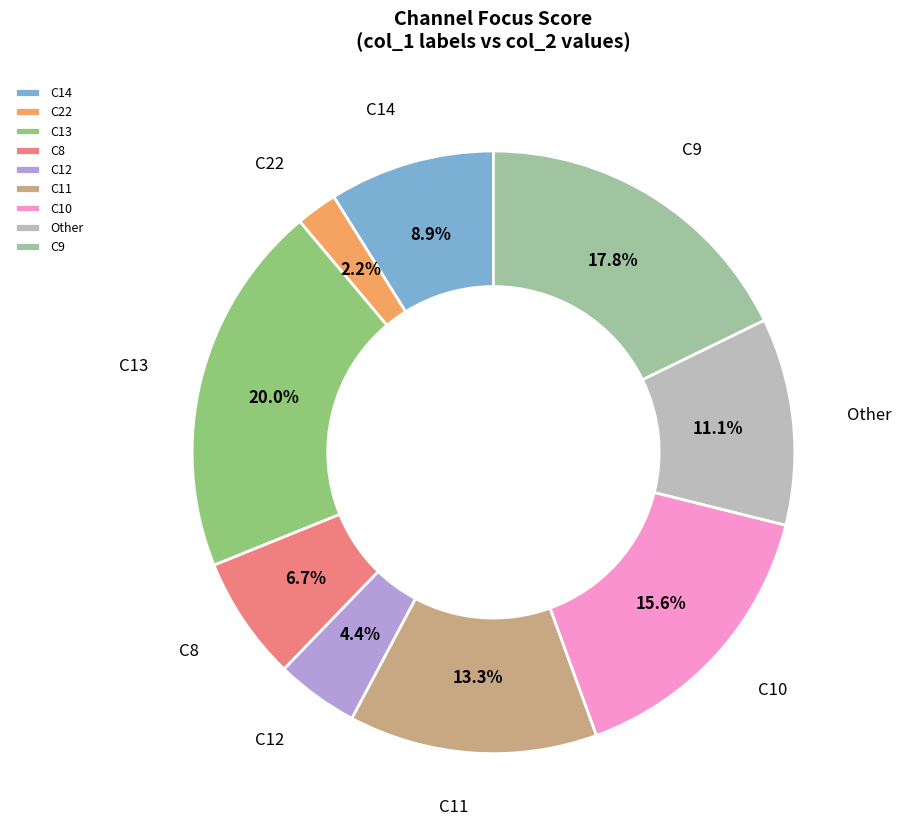

How many slices are in this pie chart?

9